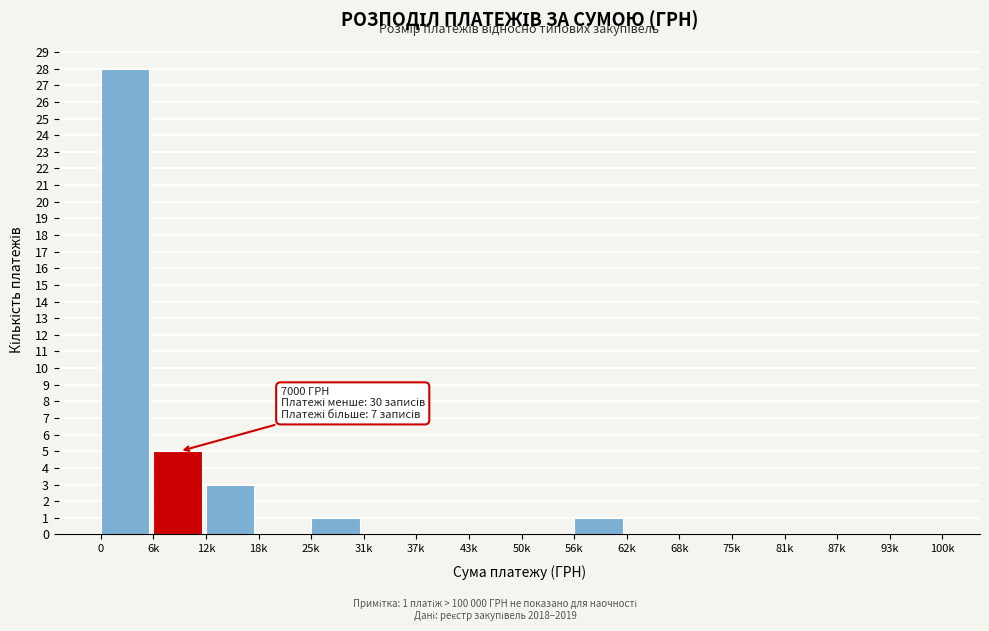

Reading right to left, list all the values displayed in this chart.

93k=0	87k=0	81k=0	75k=0	68k=0	62k=0	56k=1	50k=0	43k=0	37k=0	31k=0	25k=1	18k=0	12k=3	6k=5	0=28